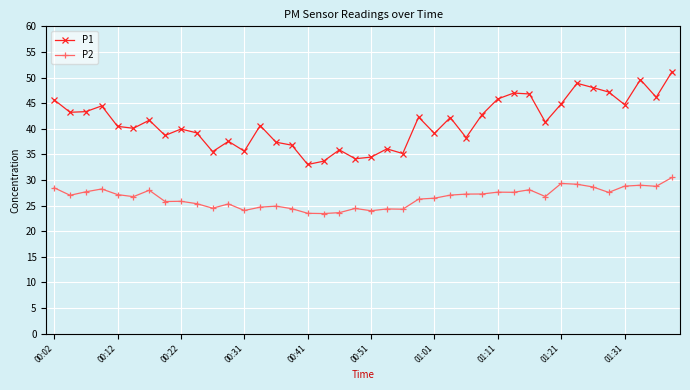

True or false: P1 has more than 2 interior local peaks.

True